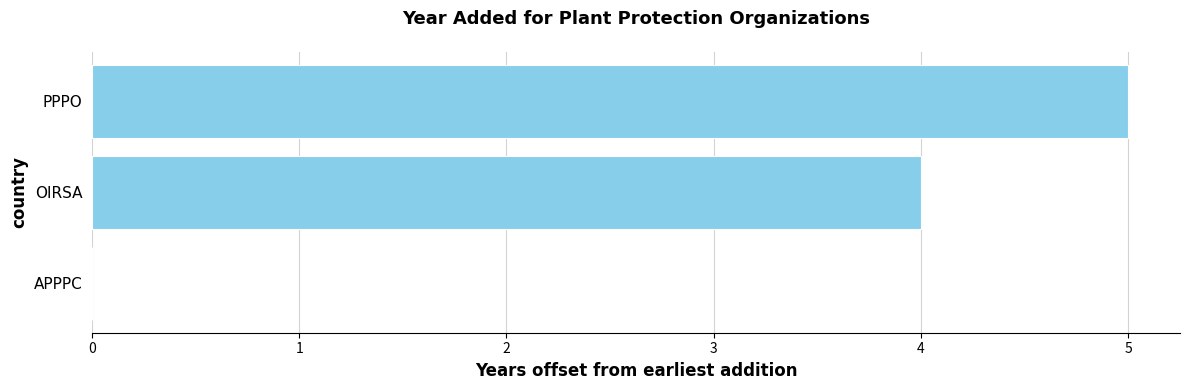

Reading bottom to top, what are all the values shown in this chart?

APPPC=0	OIRSA=4	PPPO=5